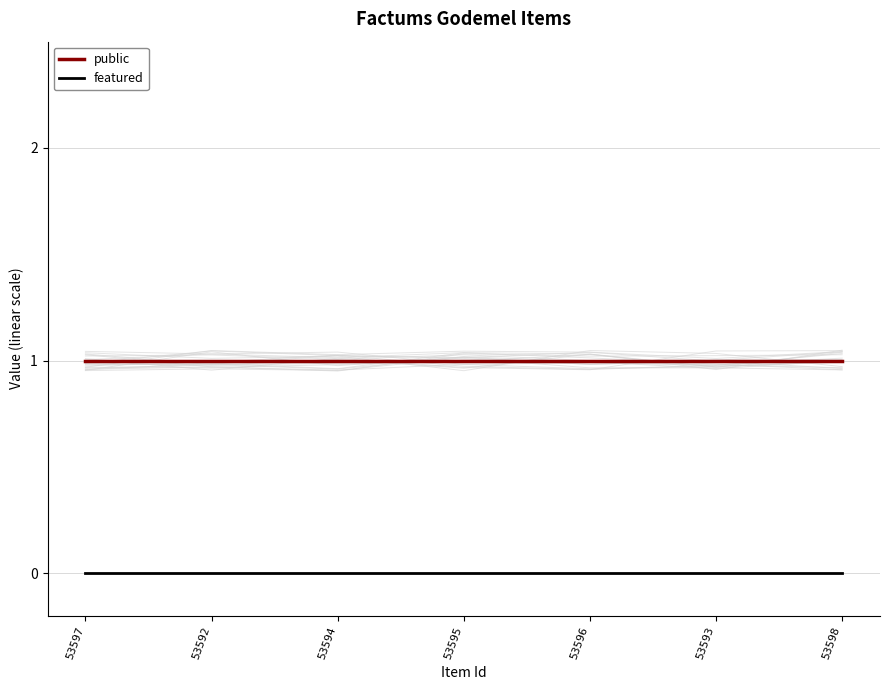

At 53593, list the series in order from smallest to largest.

featured, public